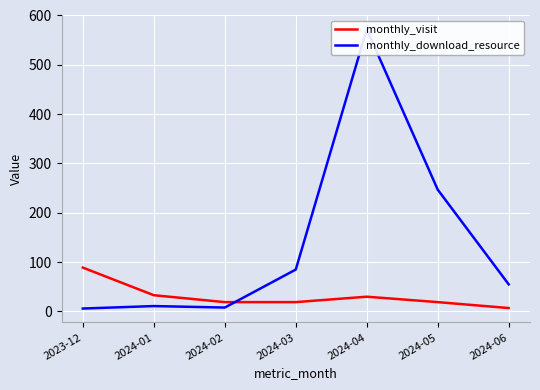

Which label corresponds to the smallest value in the chart?

2023-12